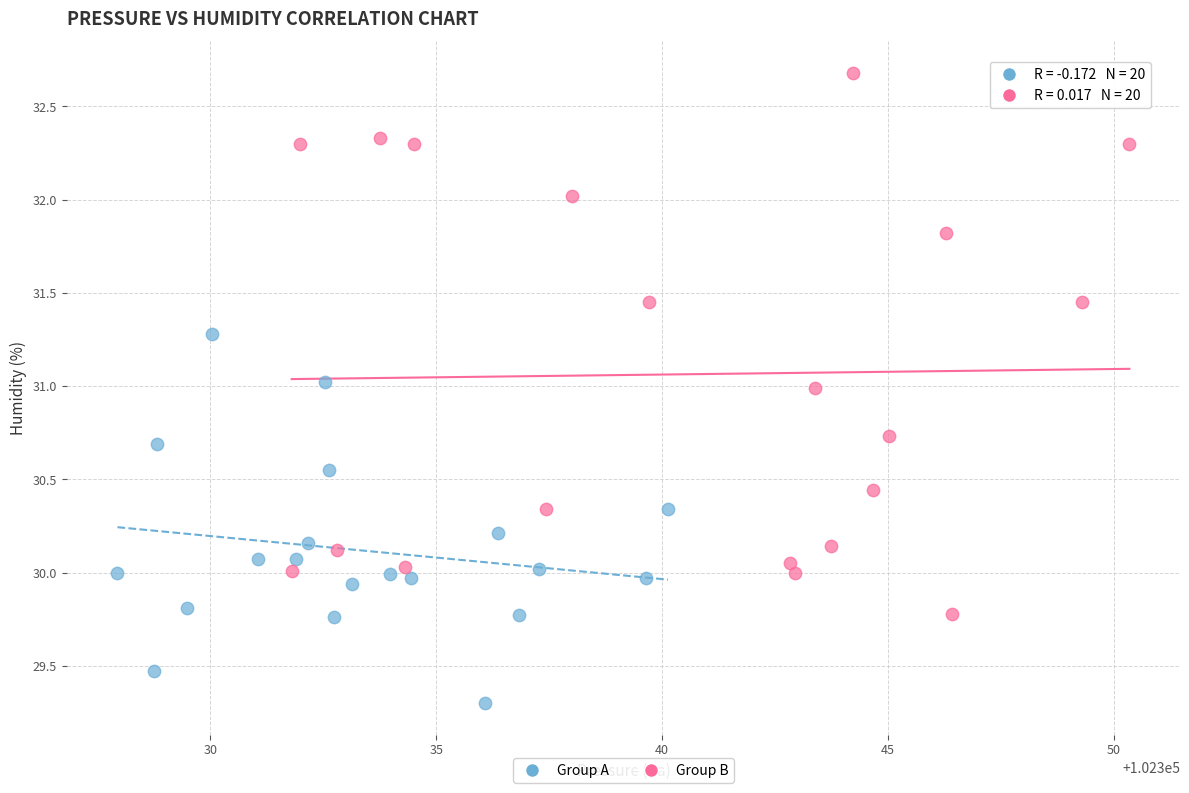

Which series has the widest spread of Y values?

Group B